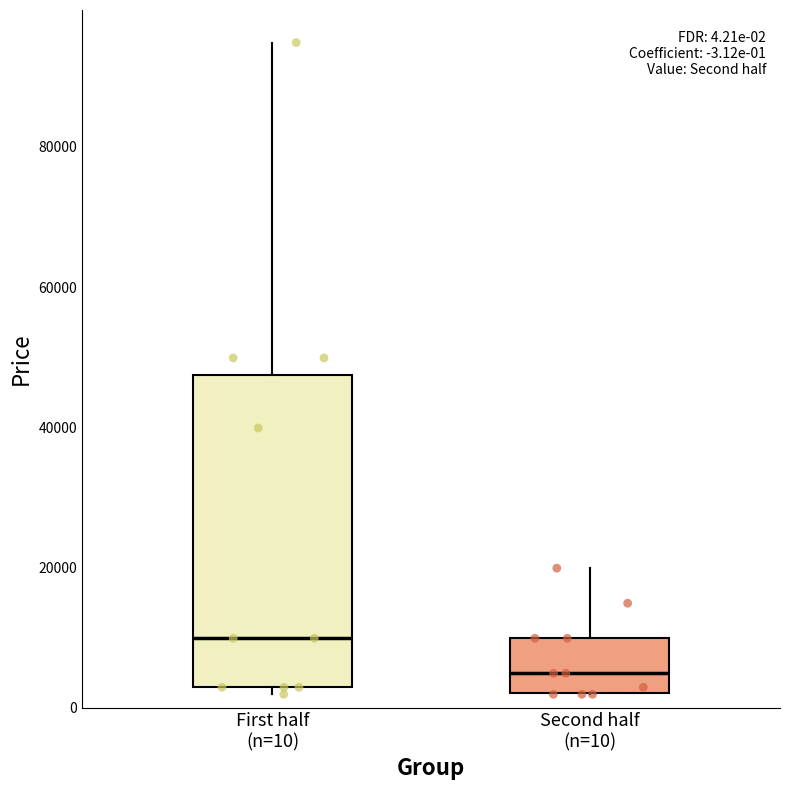

Which box has the lowest median line?

Second half (n=10)